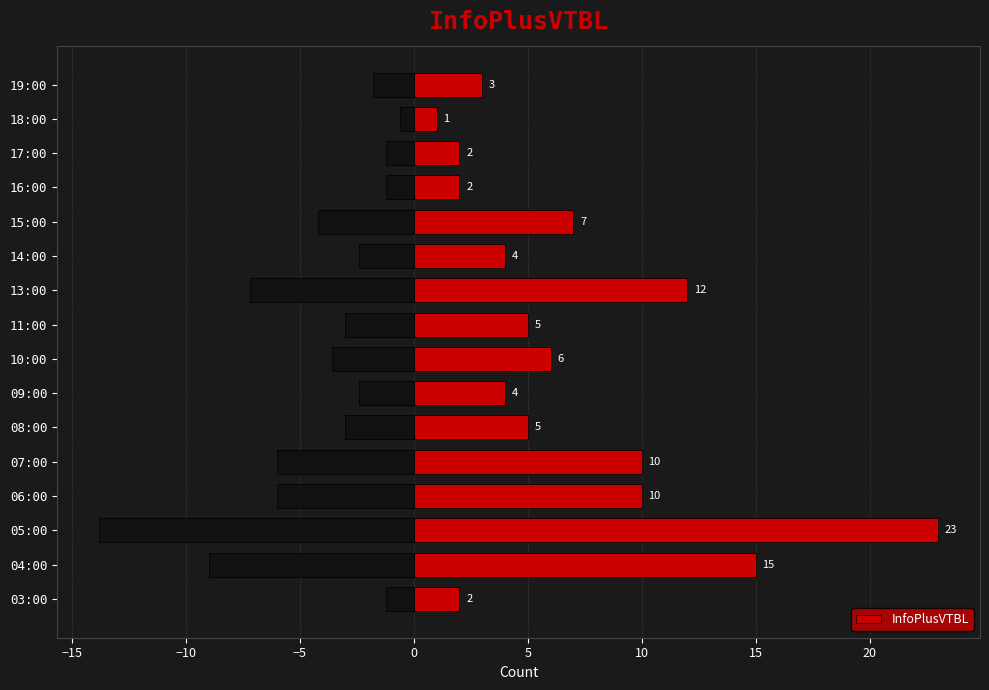

Reading left to right, list all the values displayed in this chart.

2	15	23	10	10	5	4	6	5	12	4	7	2	2	1	3